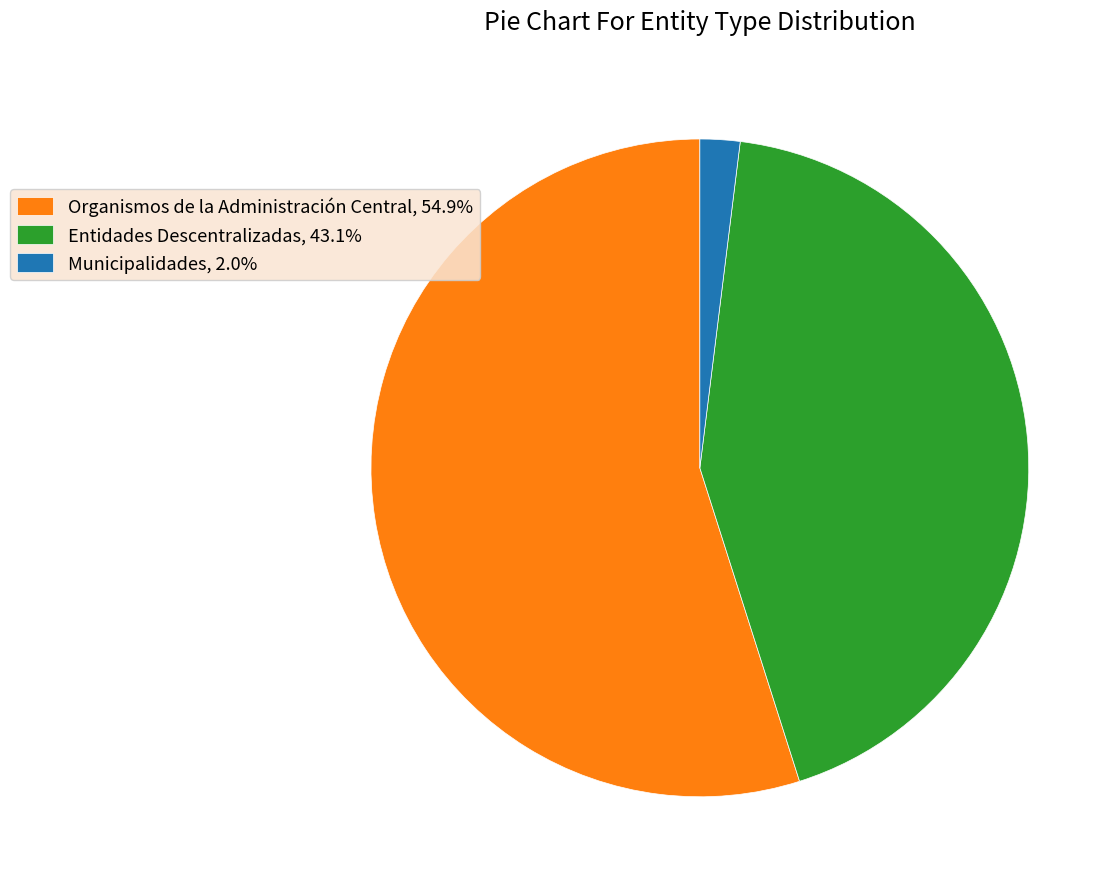

Is Entidades Descentralizadas, 43.1% the majority of the pie?

No